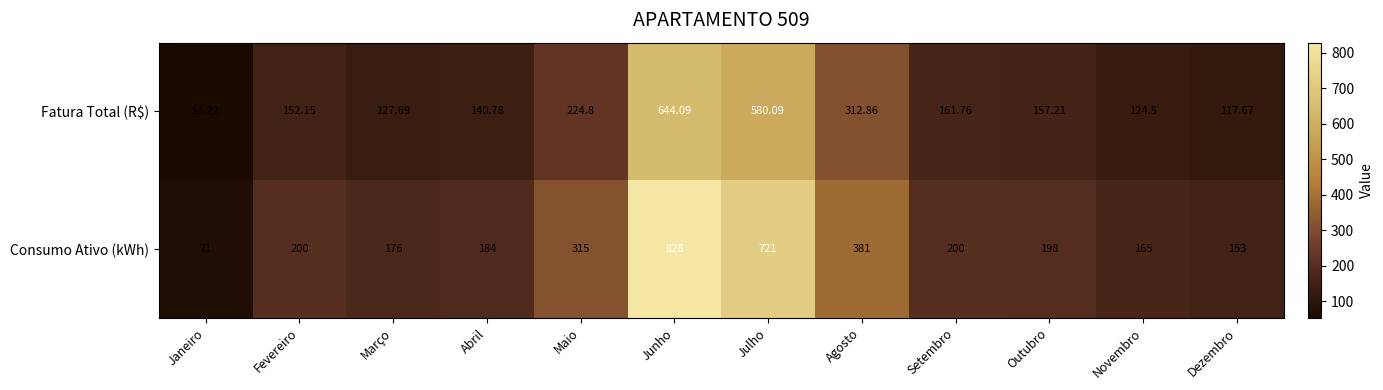

At which category is the sum across all series the highest?

Junho